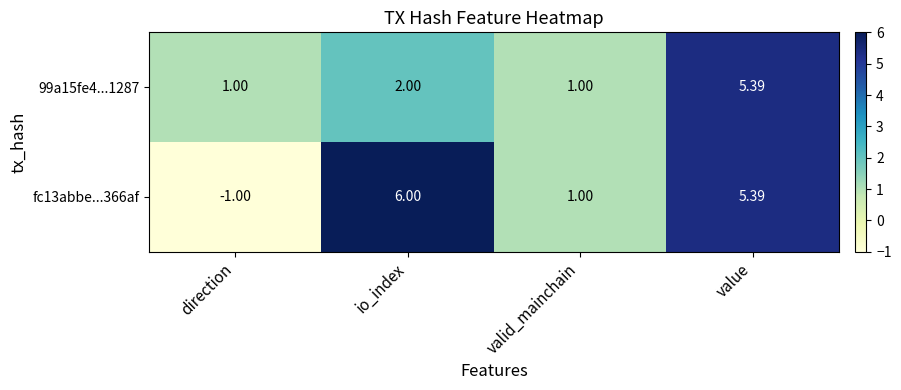

At which label does fc13abbe...366af first exceed 5?

io_index